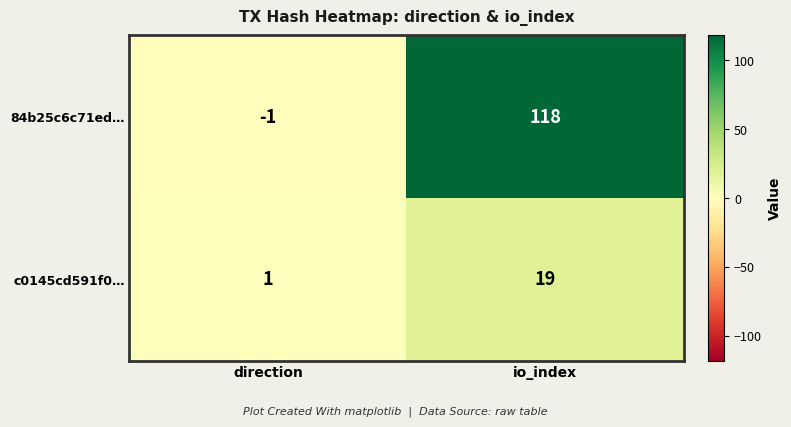

What is the difference between the maximum and minimum values in the 84b25c6c71ed… series?

119